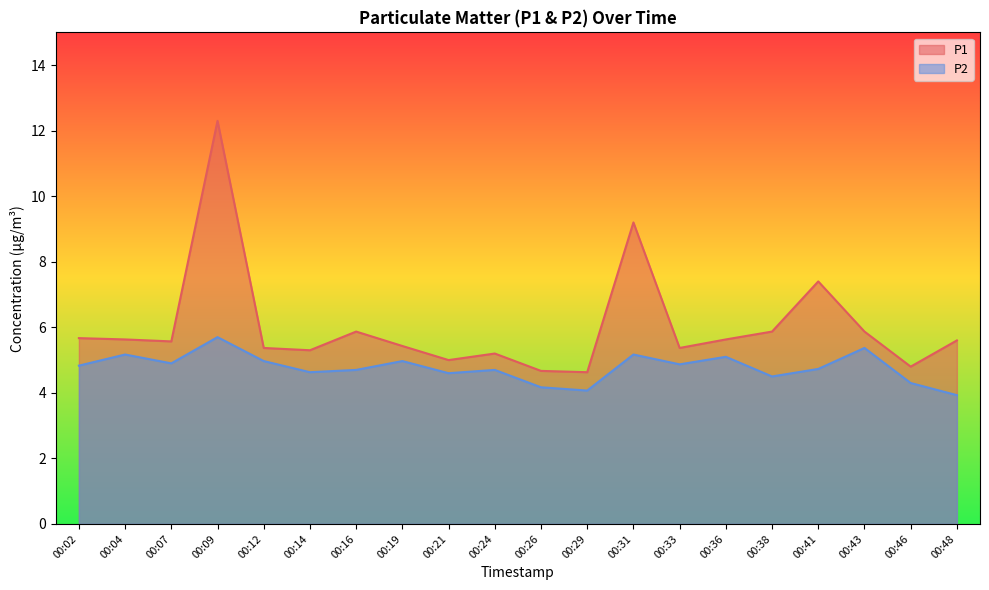

Reading left to right, list all the values displayed in this chart.

P1: 5.7	5.6	5.6	12.3	5.4	5.3	5.9	5.4	5.0	5.2	4.7	4.6	9.2	5.4	5.6	5.9	7.4	5.9	4.8	5.6
P2: 4.8	5.2	4.9	5.7	5.0	4.6	4.7	5.0	4.6	4.7	4.2	4.1	5.2	4.9	5.1	4.5	4.7	5.4	4.3	3.9